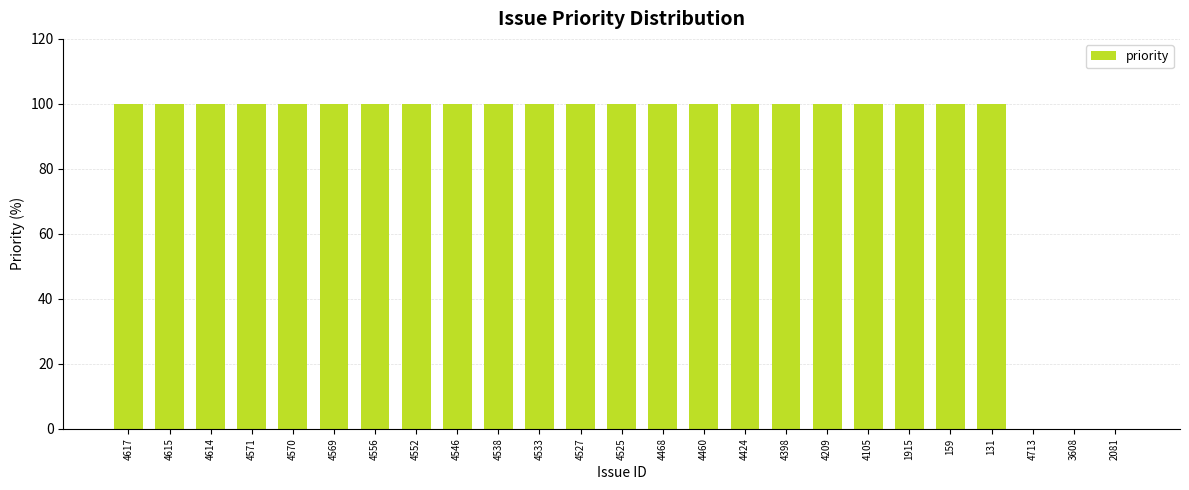

Reading left to right, extract all data points from this chart.

4617=100	4615=100	4614=100	4571=100	4570=100	4569=100	4556=100	4552=100	4546=100	4538=100	4533=100	4527=100	4525=100	4468=100	4460=100	4424=100	4398=100	4209=100	4105=100	1915=100	159=100	131=100	4713=0	3608=0	2081=0